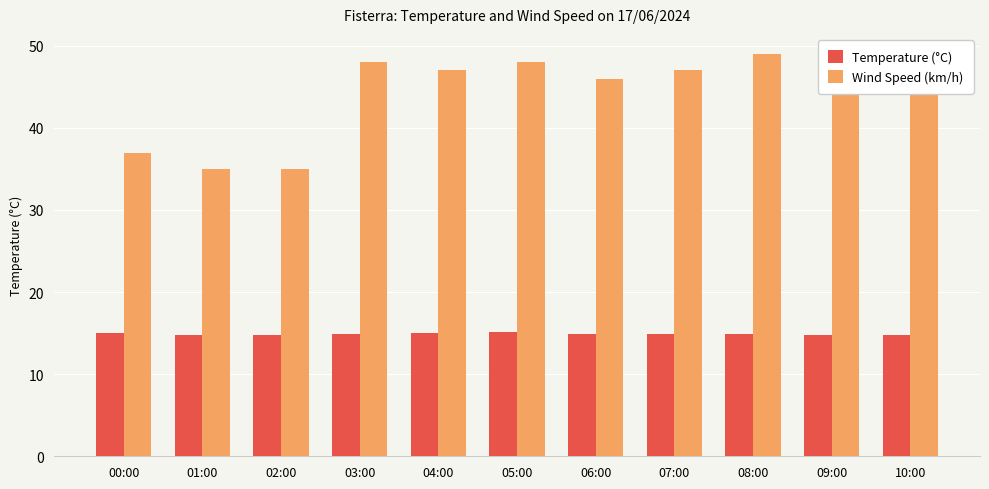

What is the label of the 11th bar from the left?

10:00